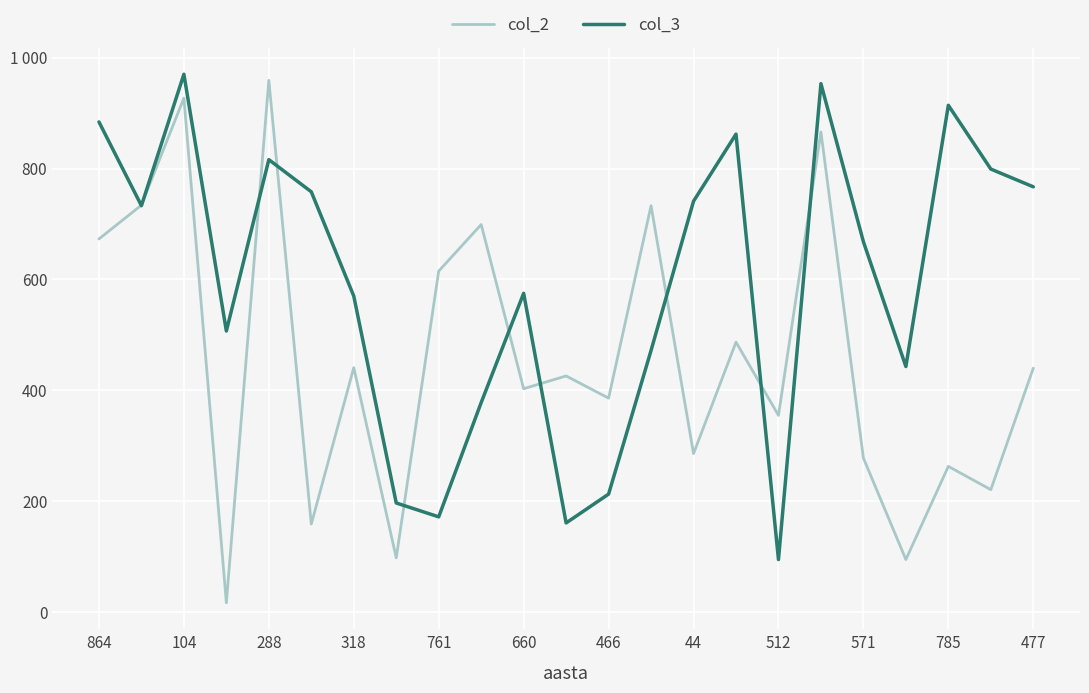

Reading left to right, what are all the values shown in this chart?

col_2: 673	734	927	17	959	159	441	98	615	699	403	426	386	733	286	487	355	866	278	95	263	221	440
col_3: 884	733	970	507	816	758	570	197	172	378	575	161	213	472	741	862	95	953	668	443	914	799	767